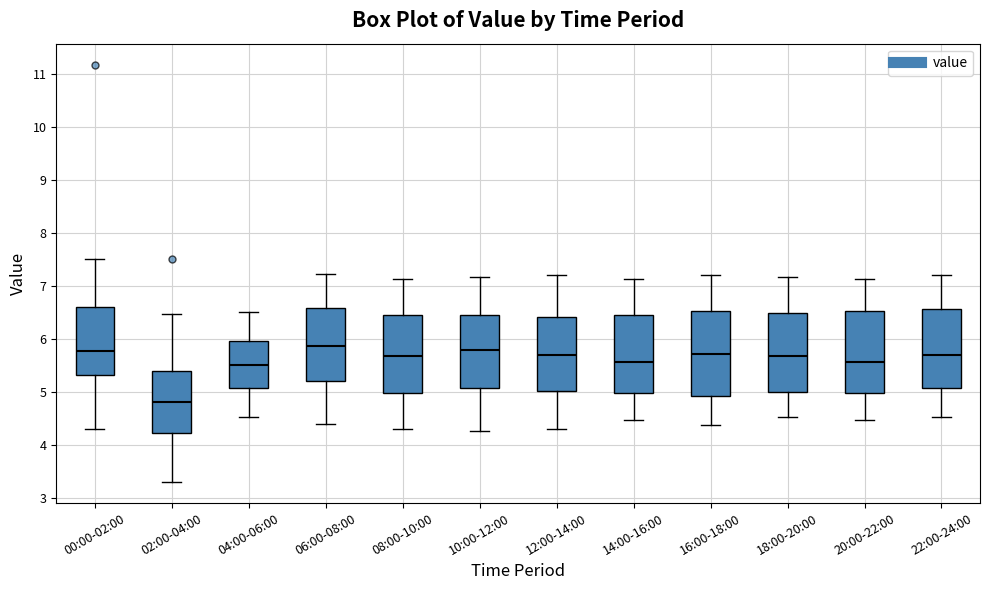

Reading left to right, read every box against the y-axis: the position of its median line, the range the box covers, and the ends of its whiskers. The values are not printed on the chart, so give them approximately, as read against the axis.

00:00-02:00: median 5.8, box 5.3 to 6.6, whiskers 4.3 to 7.5
02:00-04:00: median 4.8, box 4.2 to 5.4, whiskers 3.3 to 6.5
04:00-06:00: median 5.5, box 5.1 to 6.0, whiskers 4.5 to 6.5
06:00-08:00: median 5.9, box 5.2 to 6.6, whiskers 4.4 to 7.2
08:00-10:00: median 5.7, box 5.0 to 6.5, whiskers 4.3 to 7.1
10:00-12:00: median 5.8, box 5.1 to 6.4, whiskers 4.3 to 7.2
12:00-14:00: median 5.7, box 5.0 to 6.4, whiskers 4.3 to 7.2
14:00-16:00: median 5.6, box 5.0 to 6.4, whiskers 4.5 to 7.1
16:00-18:00: median 5.7, box 4.9 to 6.5, whiskers 4.4 to 7.2
18:00-20:00: median 5.7, box 5.0 to 6.5, whiskers 4.5 to 7.2
20:00-22:00: median 5.6, box 5.0 to 6.5, whiskers 4.5 to 7.1
22:00-24:00: median 5.7, box 5.1 to 6.6, whiskers 4.5 to 7.2